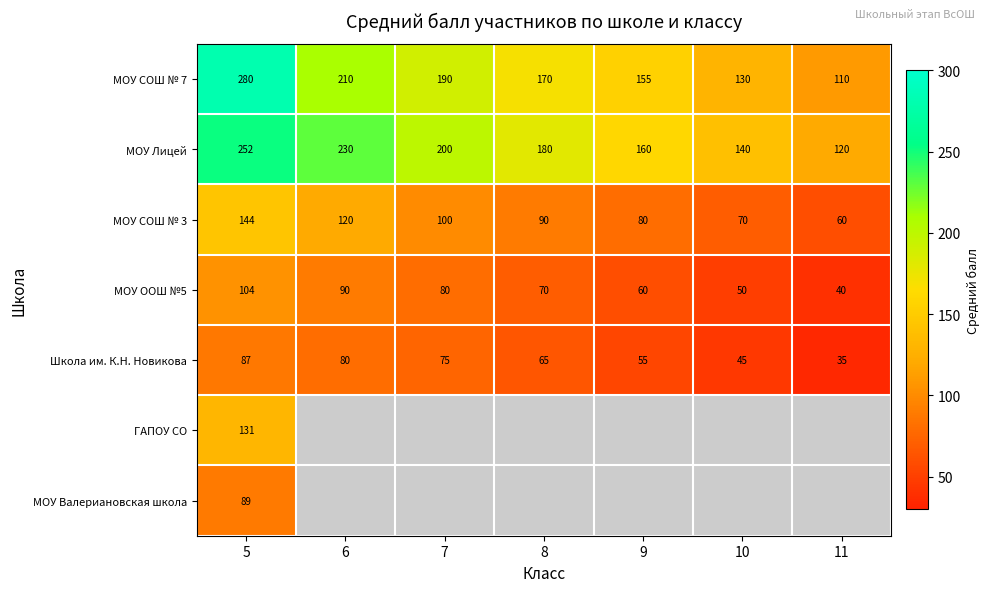

What is the spread (max minus min) of values at 5?

193